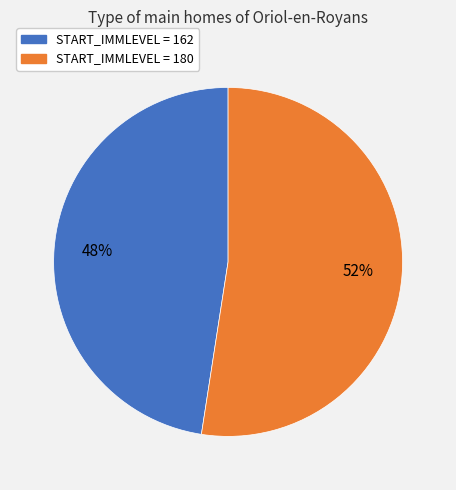

To the nearest percent, what is the average slice percentage?

50%